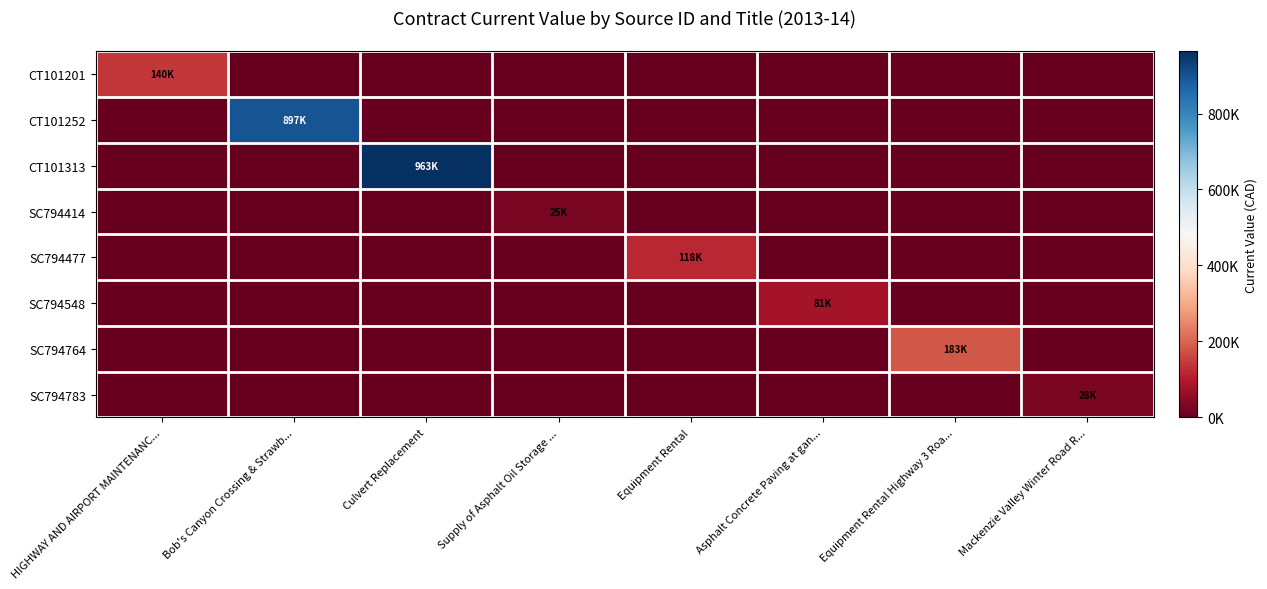

Which series has the largest range (max minus min)?

CT101313